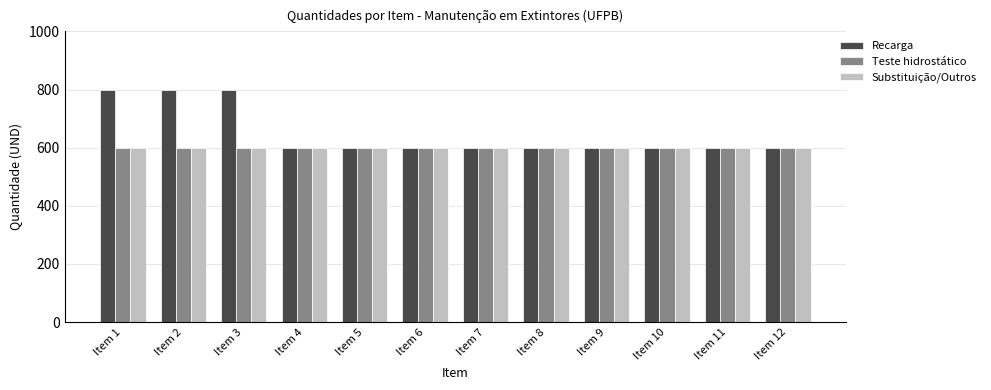

Is it true that Teste hidrostático equals 966 at Item 2?

False